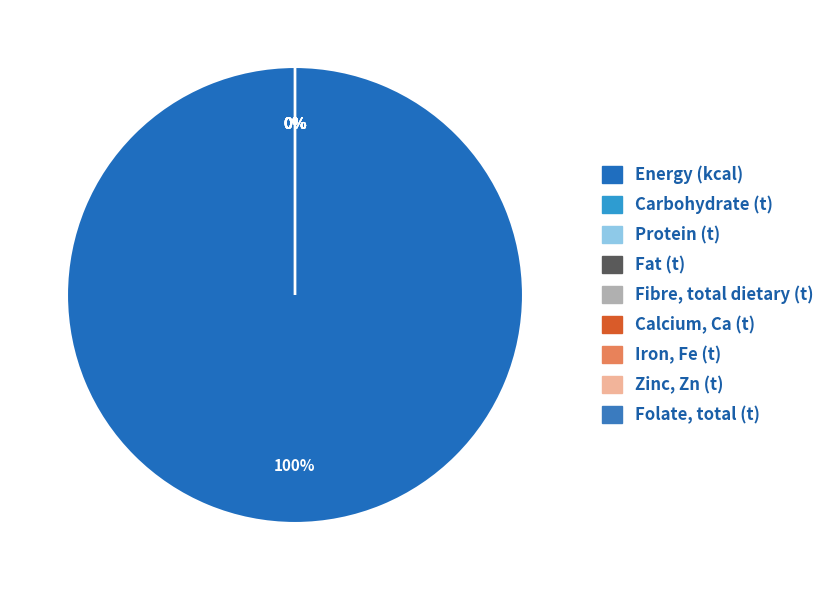

Is there any slice that represents more than half of the pie?

Yes